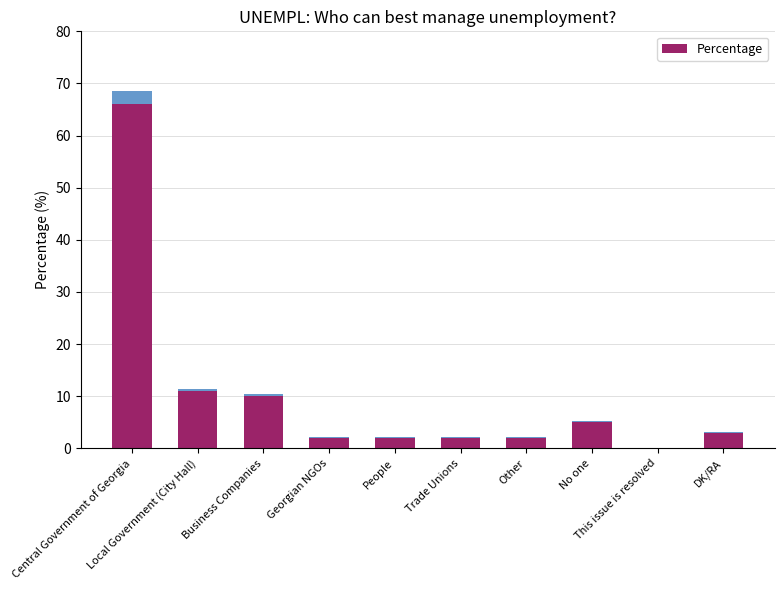

What value does the data have at Local Government (City Hall)?

11